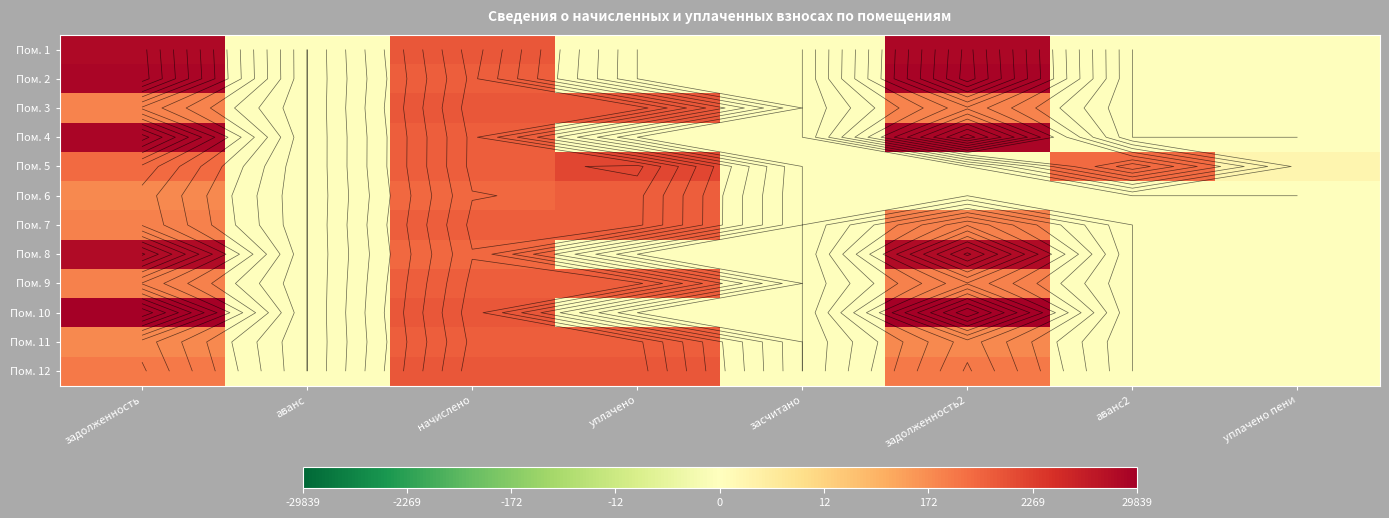

What is the total value across all series at уплачено пени?

0.6